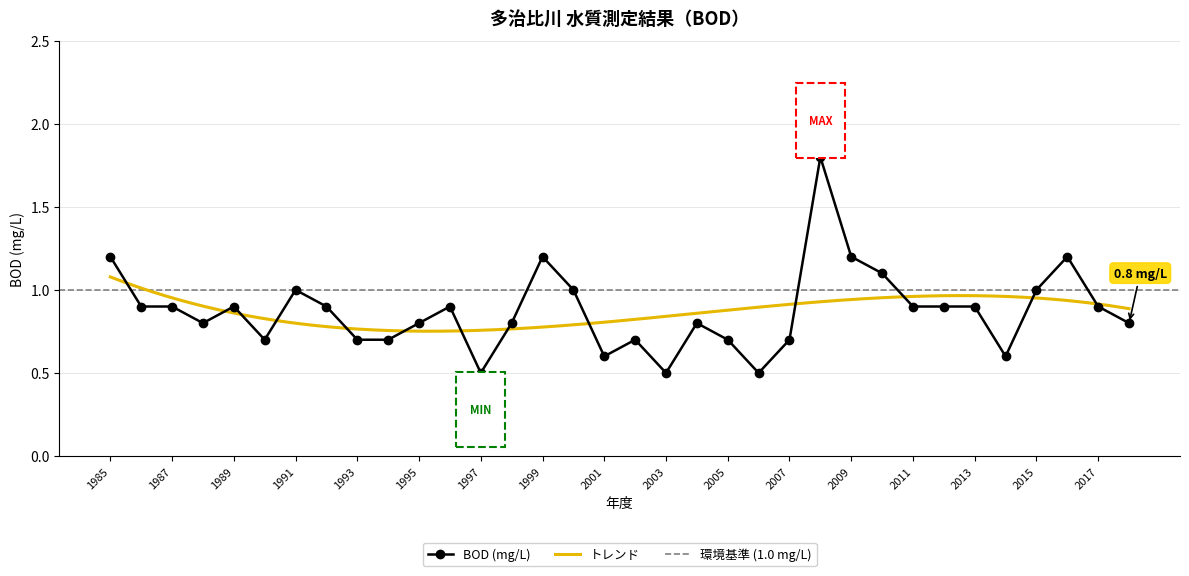

Which label corresponds to the largest value in the chart?

2008